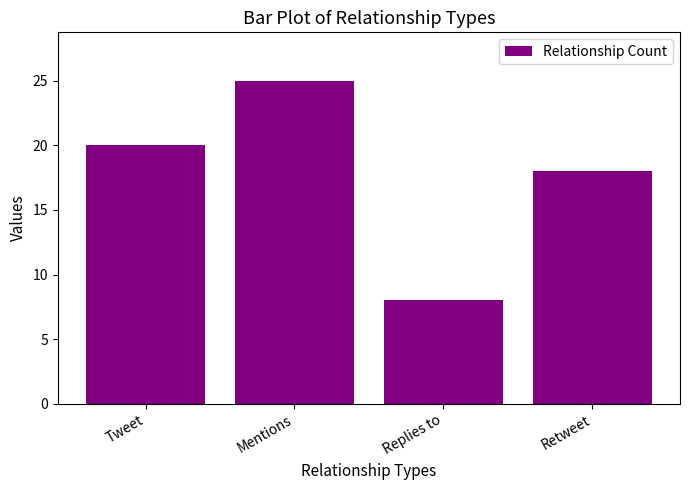

What is the maximum value shown in the chart?

25